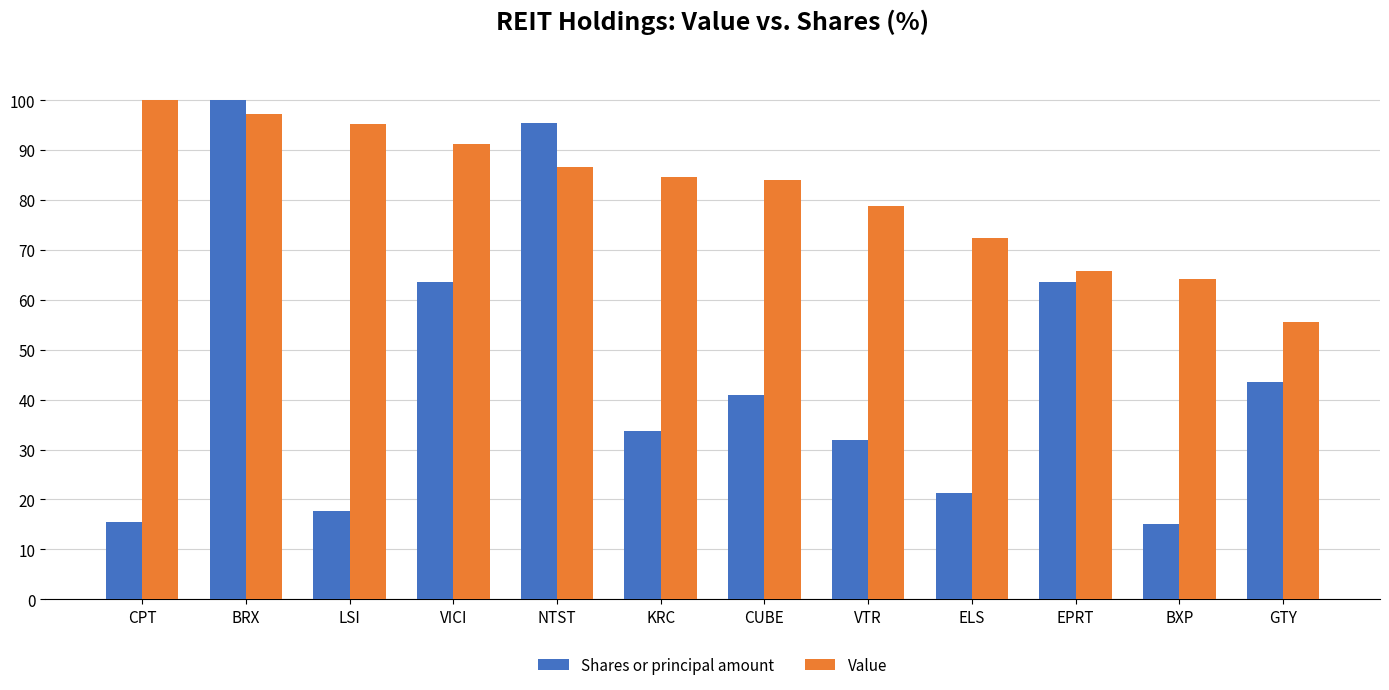

What is the spread (max minus min) of values at ELS?

51.1